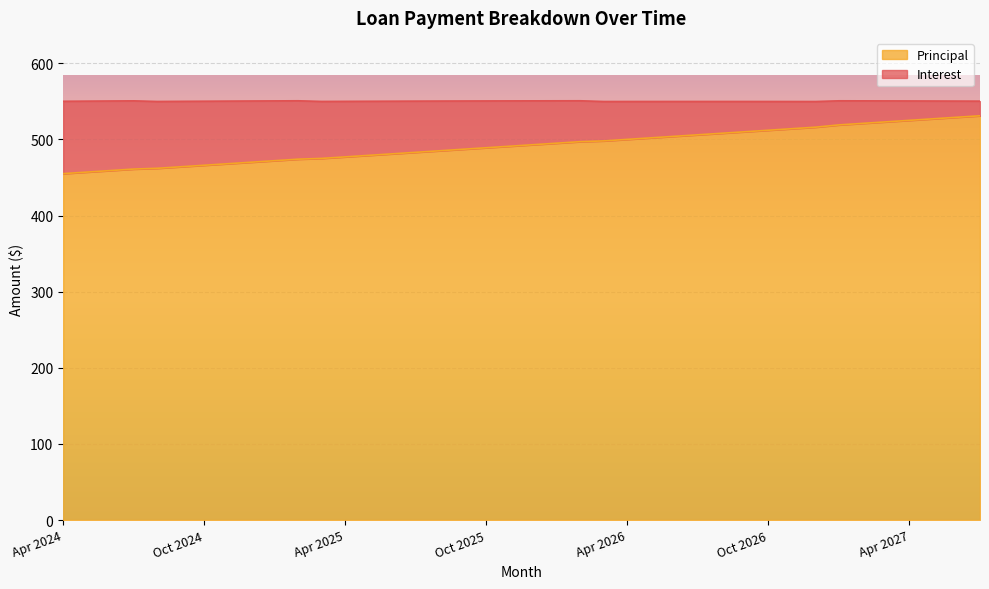

Reading right to left, list all the values displayed in this chart.

531	529	527	525	523	521	519	516	514	512	510	508	506	504	502	500	498	497	495	493	491	489	487	485	483	481	479	477	475	474	472	470	468	466	464	462	461	459	457	455